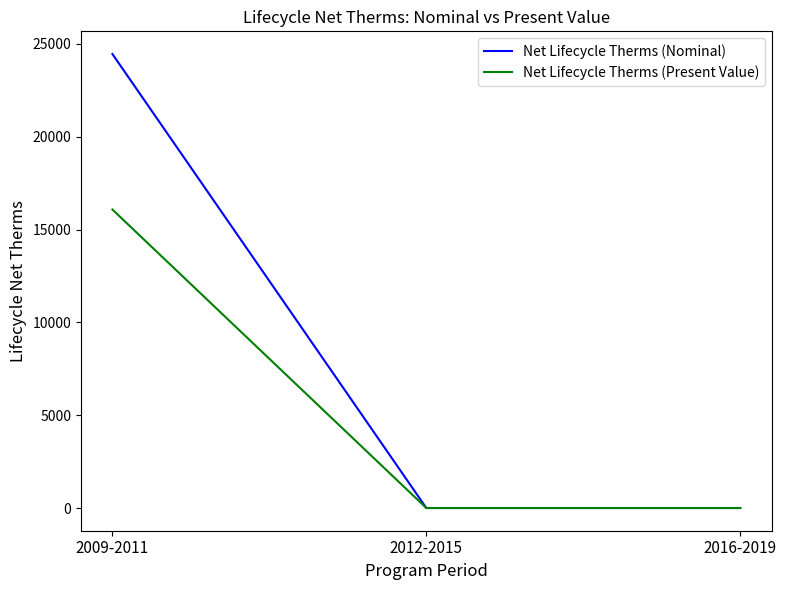

List the series in order of their overall mean, highest first.

Net Lifecycle Therms (Nominal), Net Lifecycle Therms (Present Value)